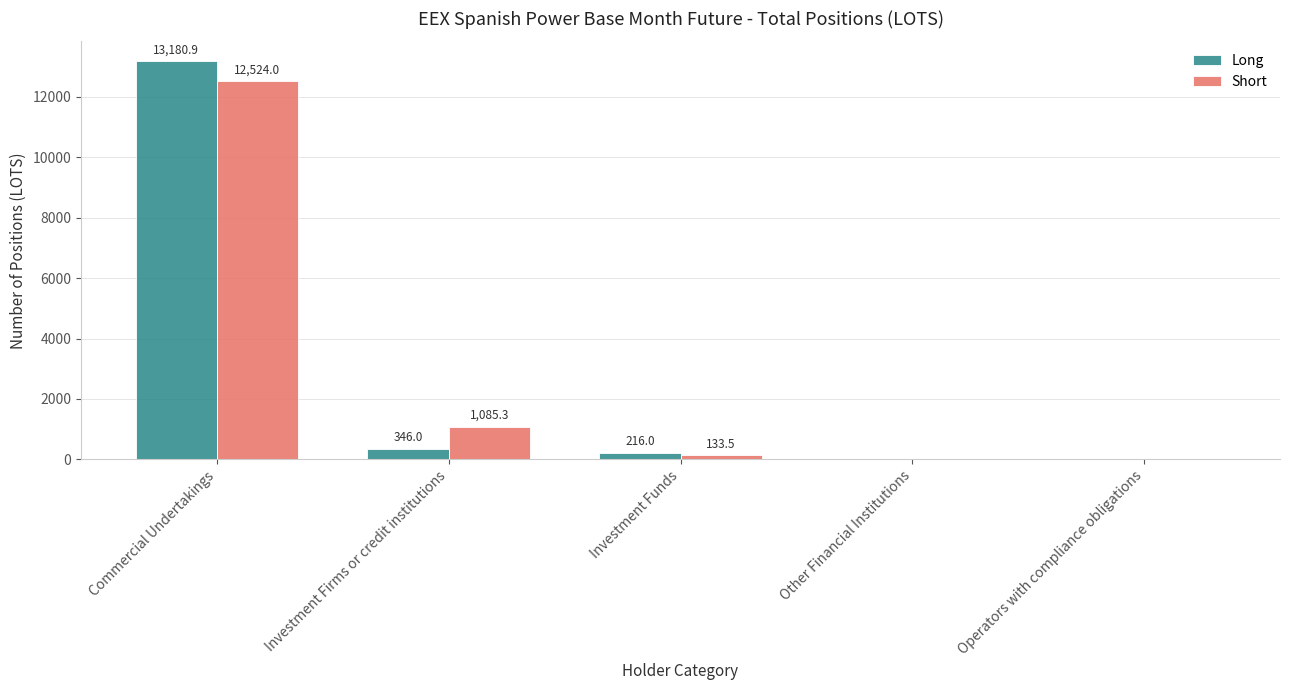

Read the Short value at Investment Funds.

133.5